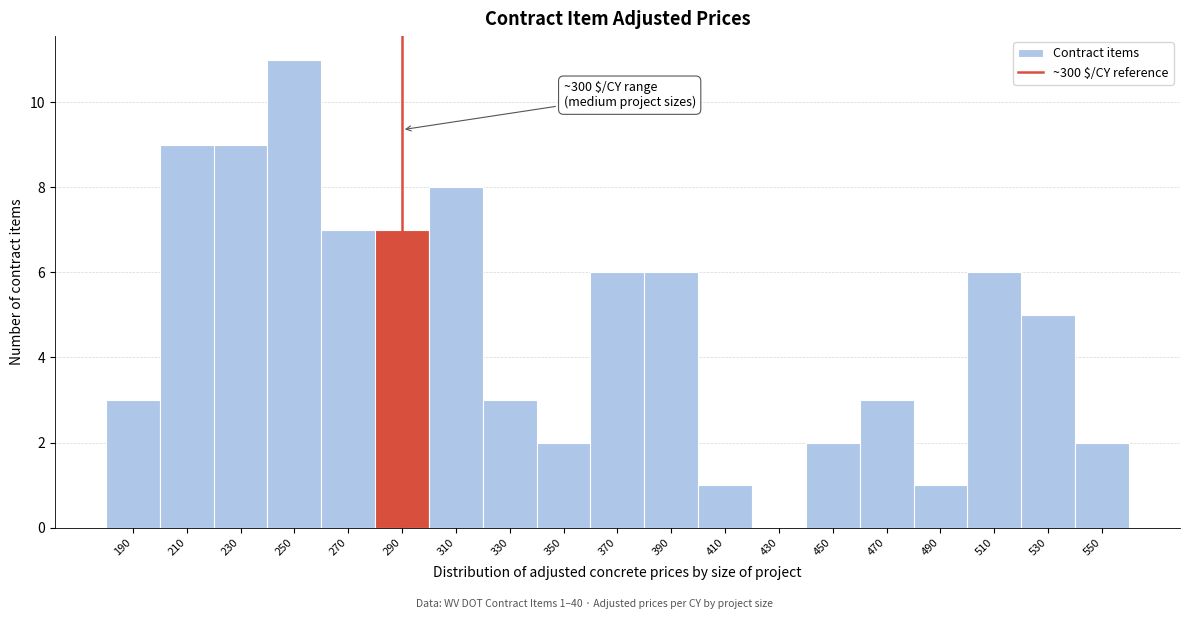

Reading left to right, what are all the values shown in this chart?

190=3	210=9	230=9	250=11	270=7	290=7	310=8	330=3	350=2	370=6	390=6	410=1	430=0	450=2	470=3	490=1	510=6	530=5	550=2